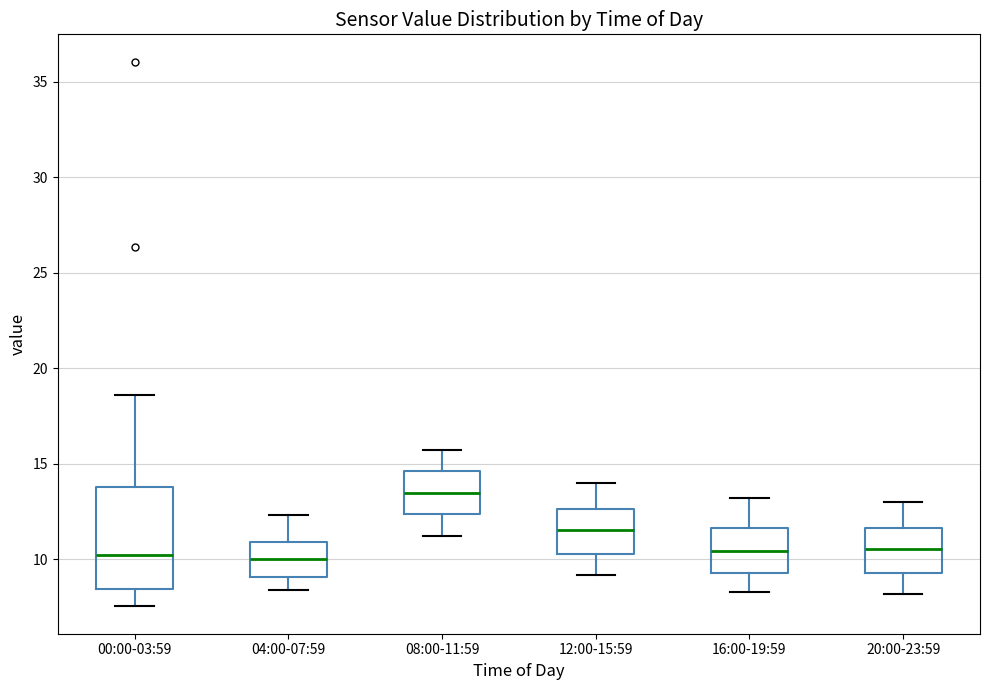

Reading left to right, read every box against the y-axis: the position of its median line, the range the box covers, and the ends of its whiskers. The values are not printed on the chart, so give them approximately, as read against the axis.

00:00-03:59: median 10.0, box 8.5 to 14.0, whiskers 7.5 to 18.5
04:00-07:59: median 10.0, box 9.0 to 11.0, whiskers 8.5 to 12.5
08:00-11:59: median 13.5, box 12.5 to 14.5, whiskers 11.0 to 15.5
12:00-15:59: median 11.5, box 10.5 to 12.5, whiskers 9.0 to 14.0
16:00-19:59: median 10.5, box 9.5 to 11.5, whiskers 8.5 to 13.0
20:00-23:59: median 10.5, box 9.5 to 11.5, whiskers 8.0 to 13.0